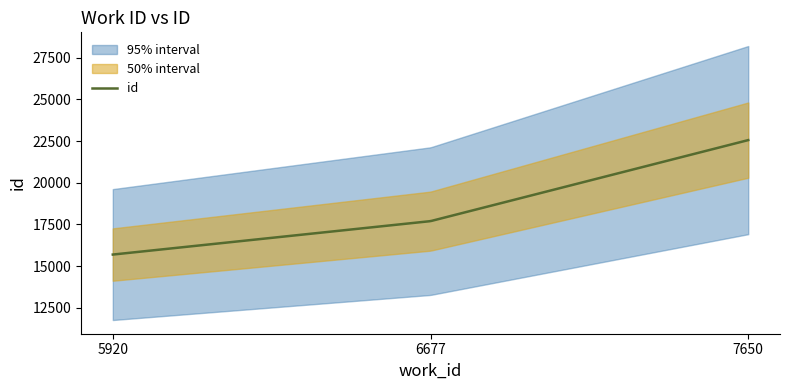

What is the value of the 1st point from the left?

15697